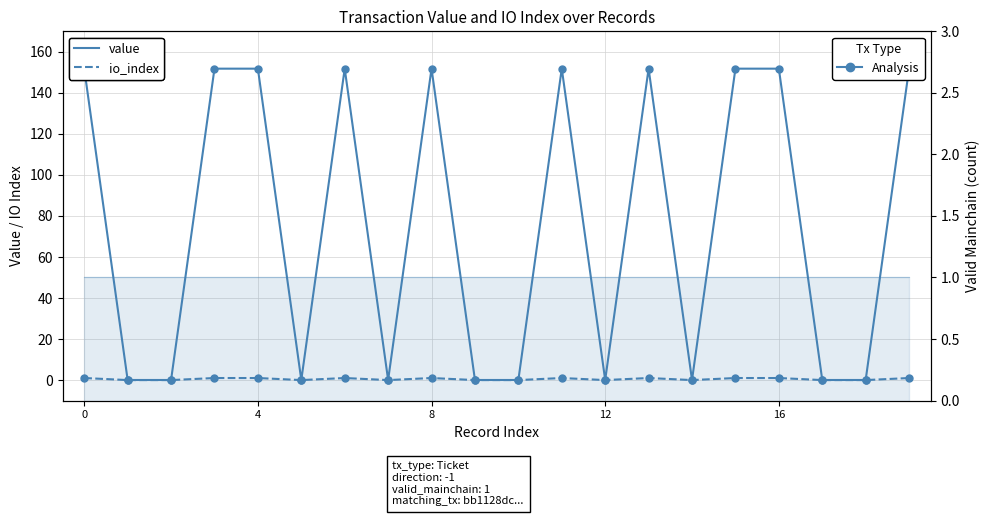

What is the lowest value of the valid_mainchain series?

1.0